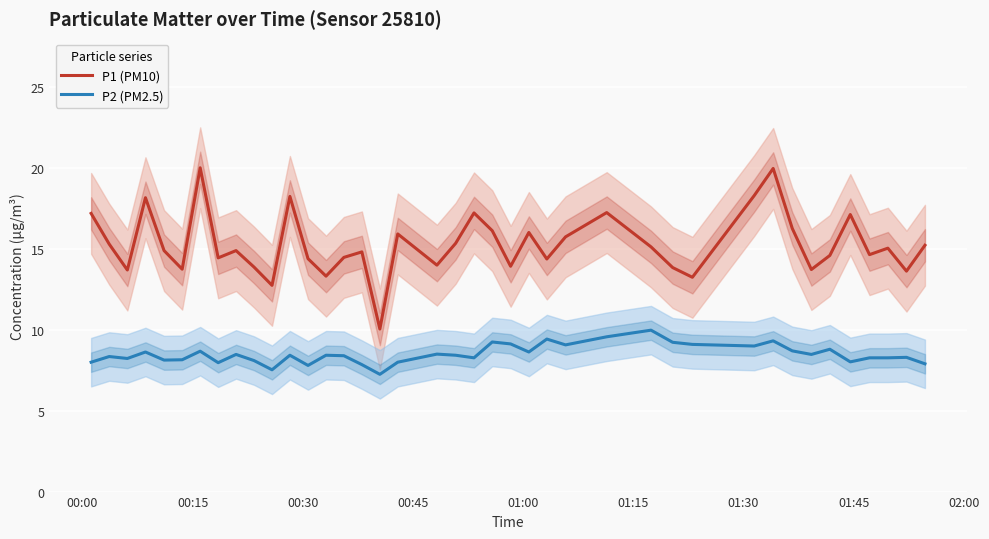

True or false: P2 (PM2.5) and P1 (PM10) intersect in this chart.

False